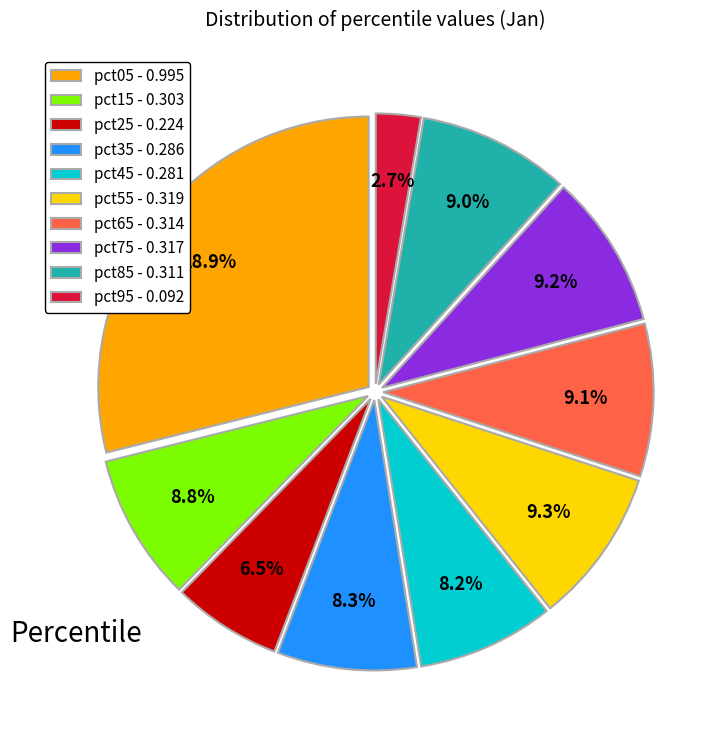

Count the number of slices in the pie.

10